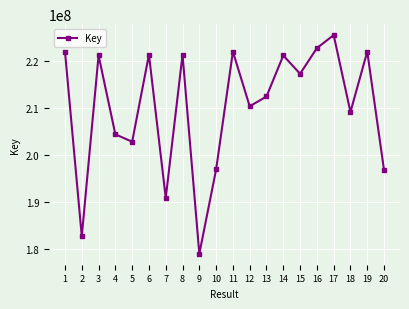

Between 3 and 20, which is larger?

3